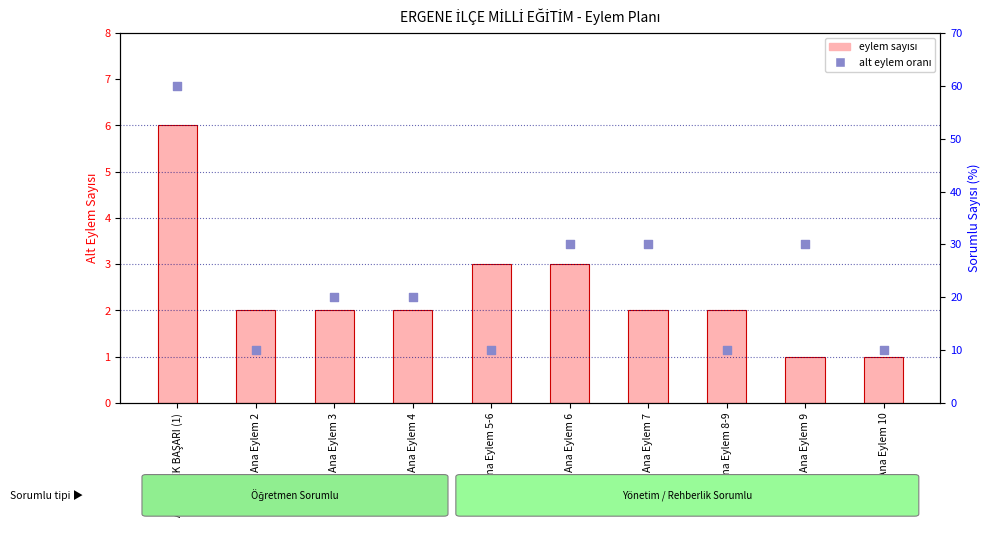

Which series contains the lowest Y value?

eylem sayısı (action count)